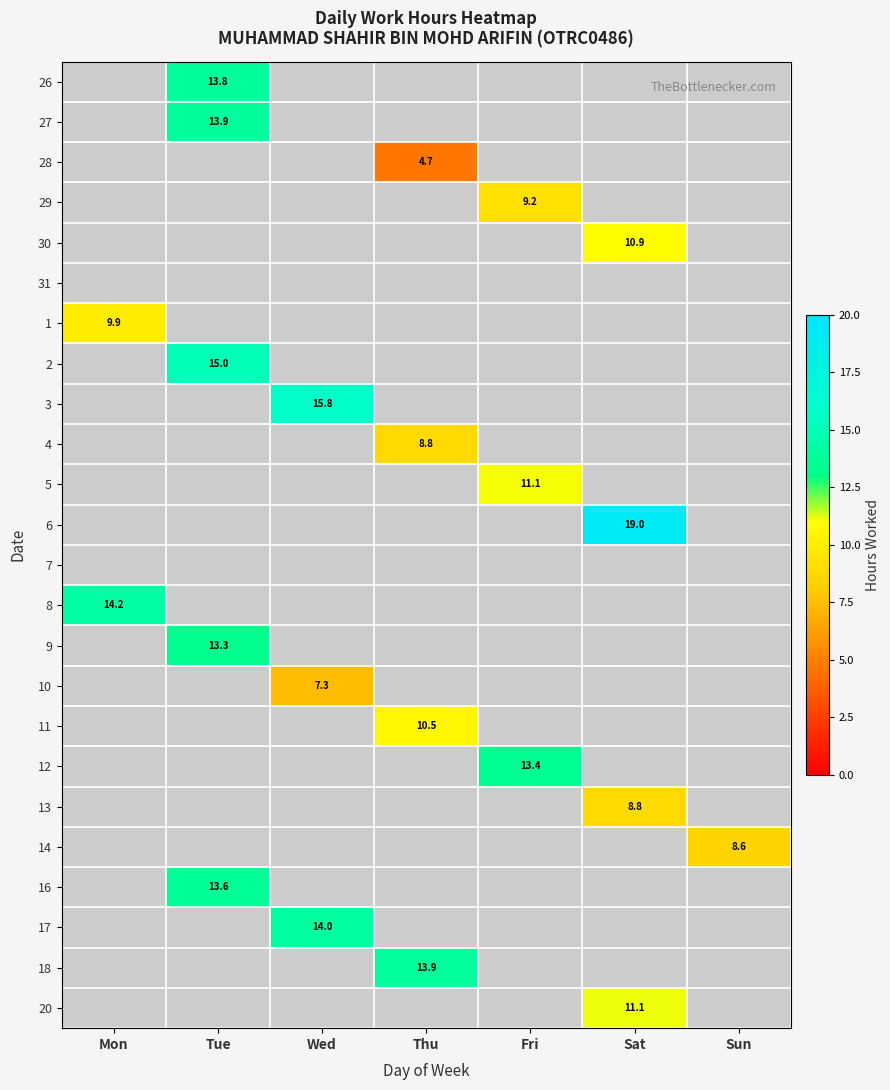

Is the value of 20 at Fri greater than the value of 10 at Sat?

No